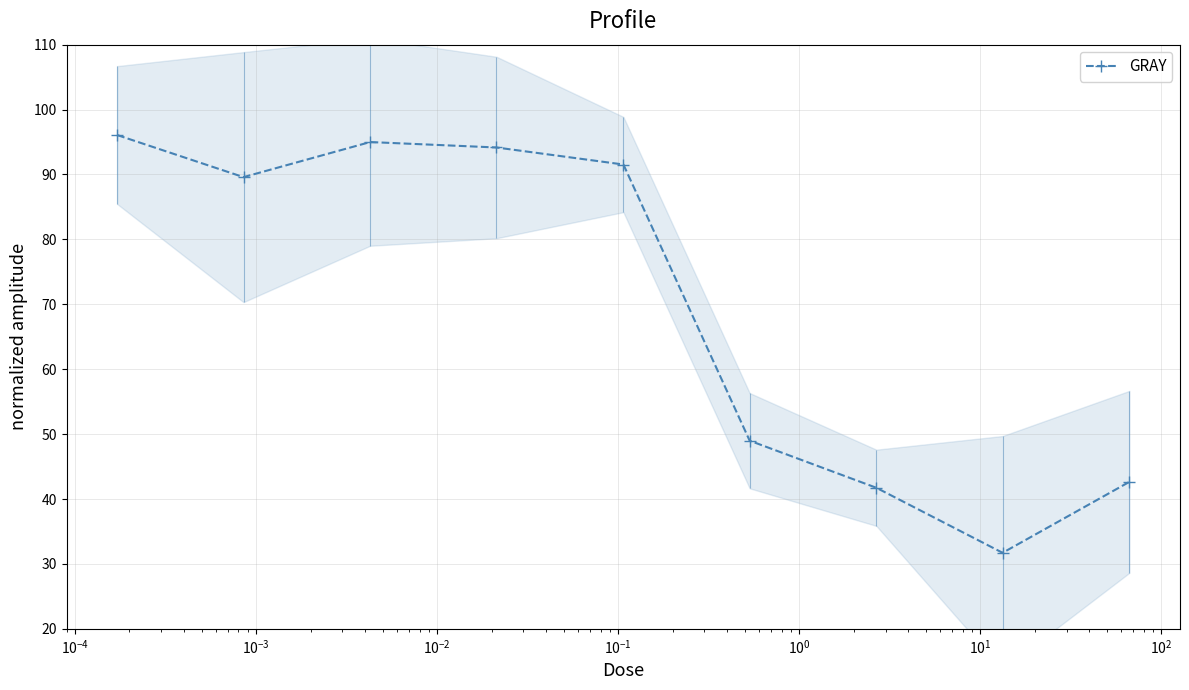

True or false: GRAY has more than 1 points higher than both neighbors.

False